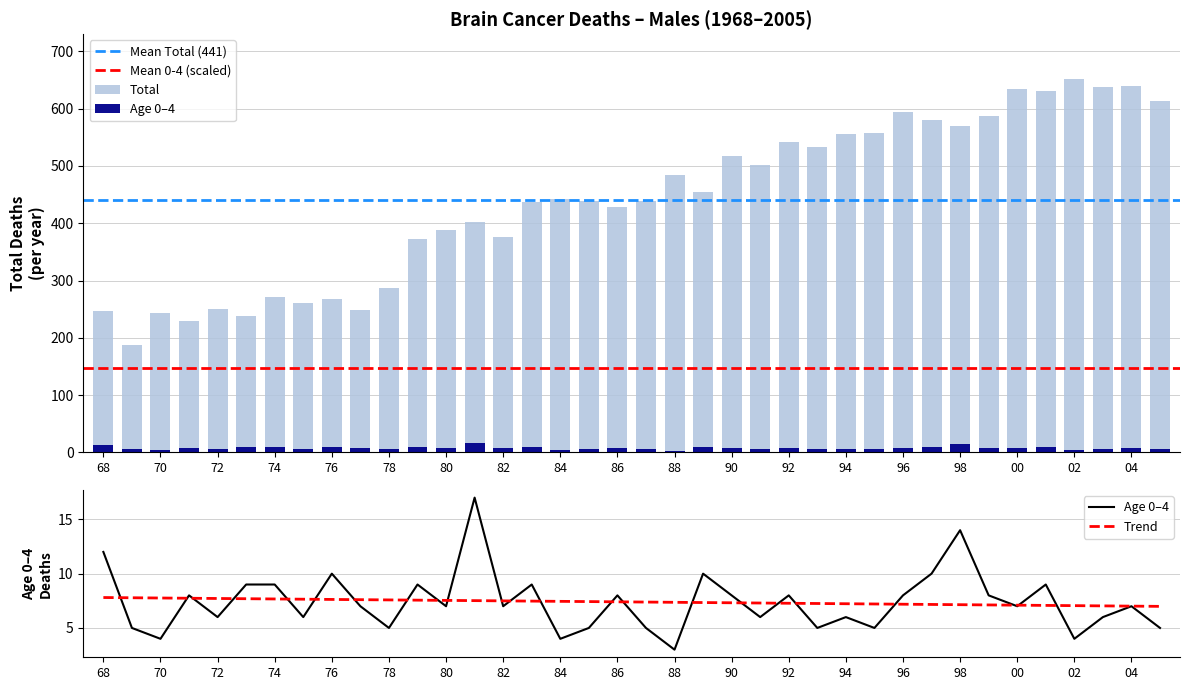

At how many categories does at least one series exceed 134?

38